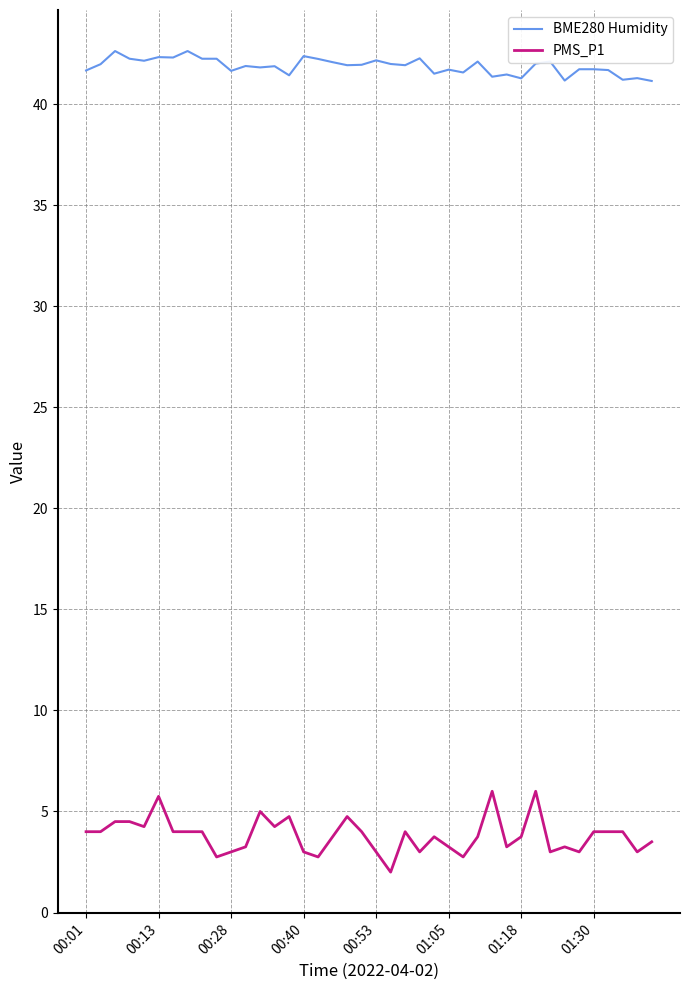

Which series has the largest total across all categories?

BME280 Humidity